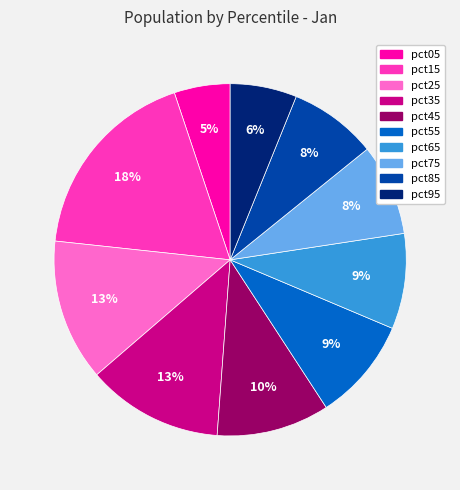

To the nearest percent, what is the difference between the largest and smallest slice percentages?

13%